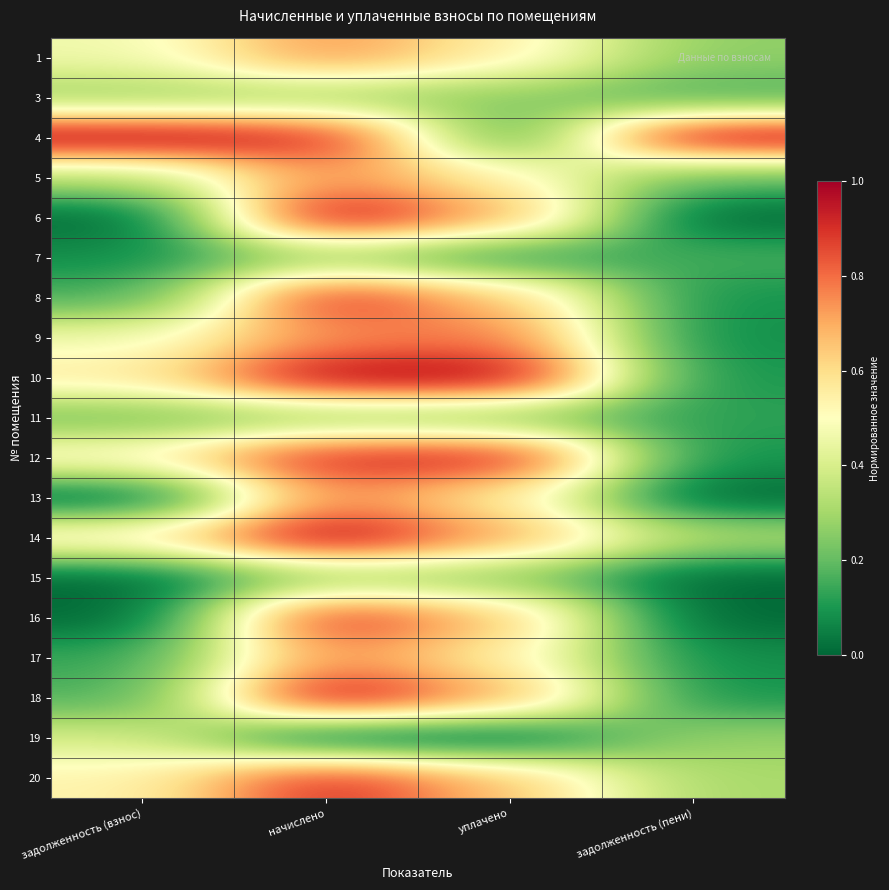

What is the spread (max minus min) of values at задолженность (пени)?

1.0